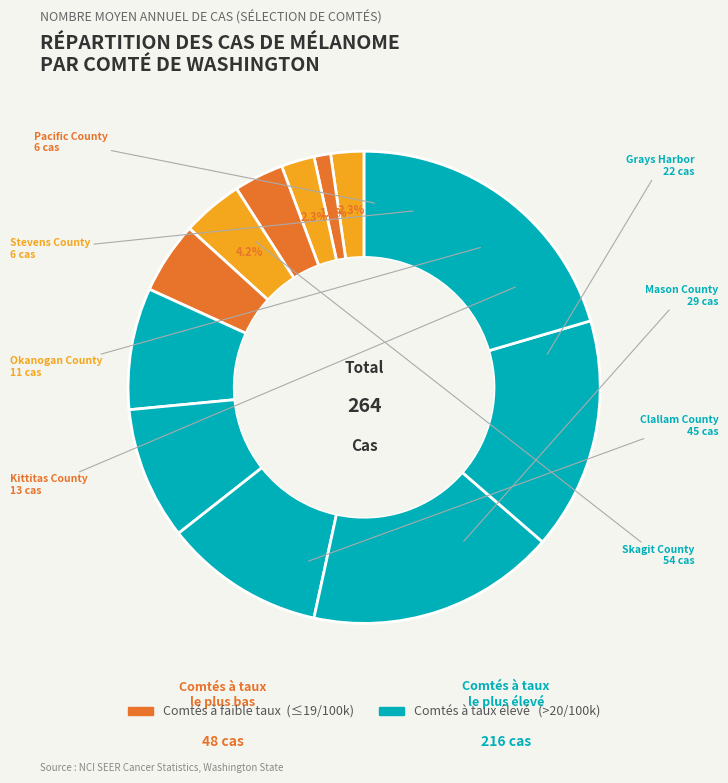

Count the number of slices in the pie.

12